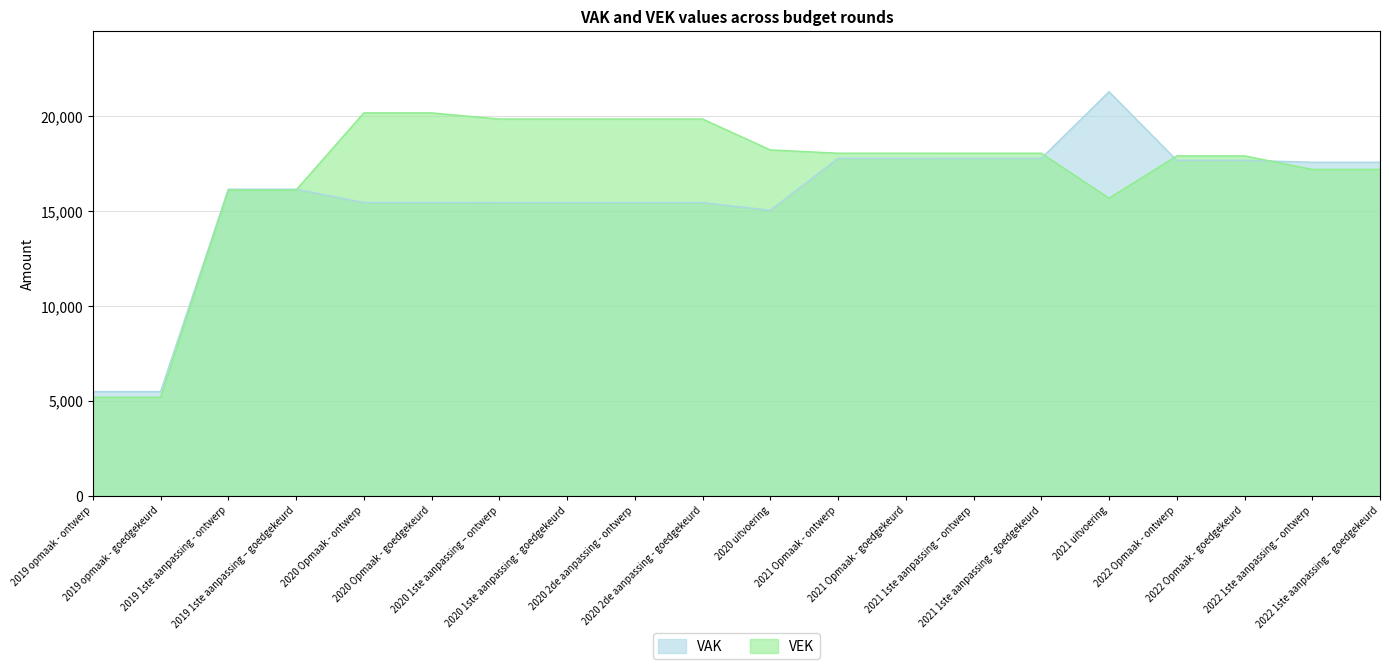

At which label does VEK reach its minimum?

2019 opmaak - ontwerp